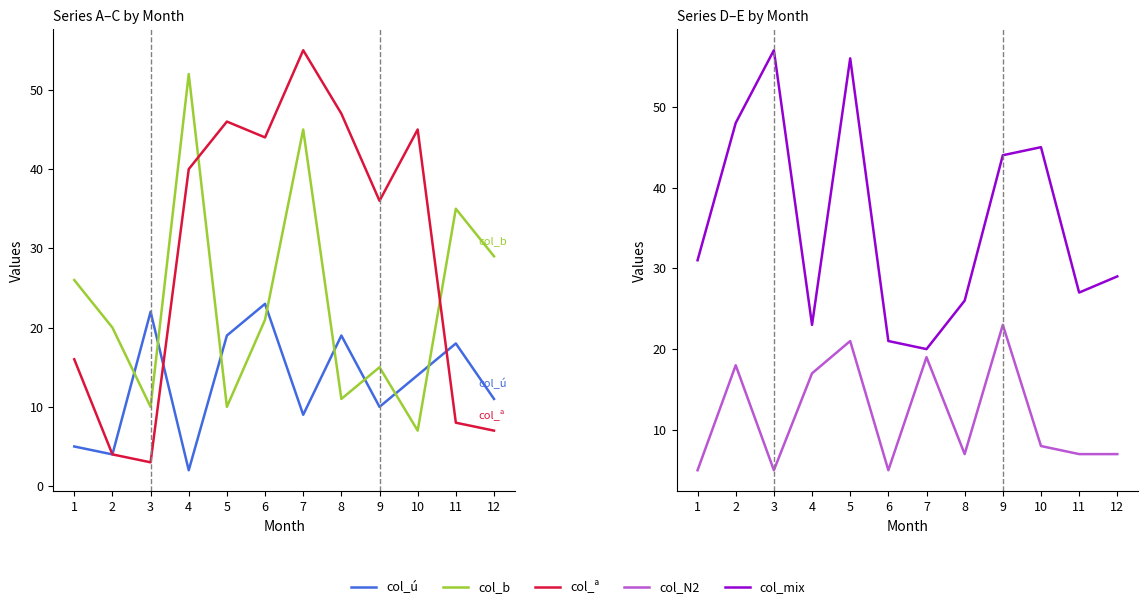

In col_mix, how many points are higher than both neighbors (excluding endpoints)?

3